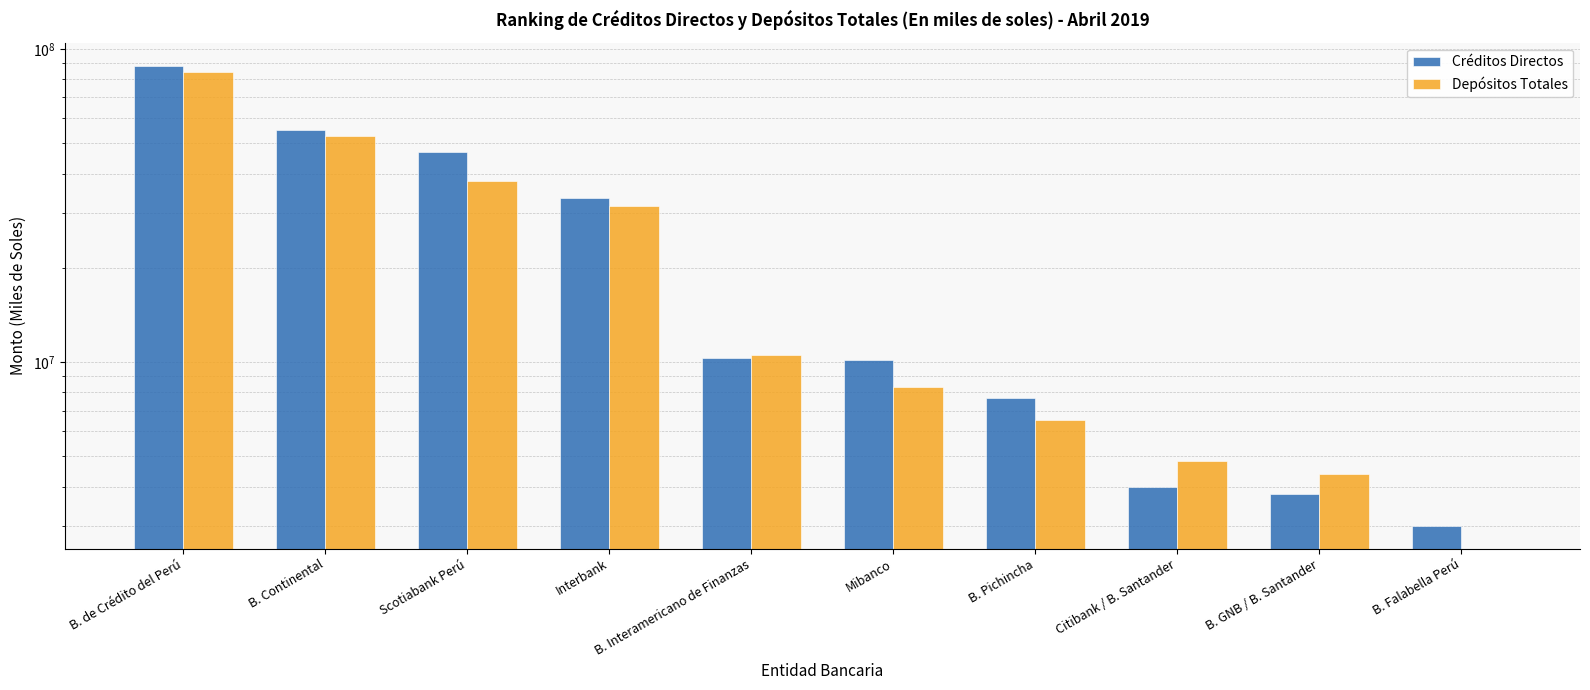

What is the maximum value shown in the chart?

88372423.1